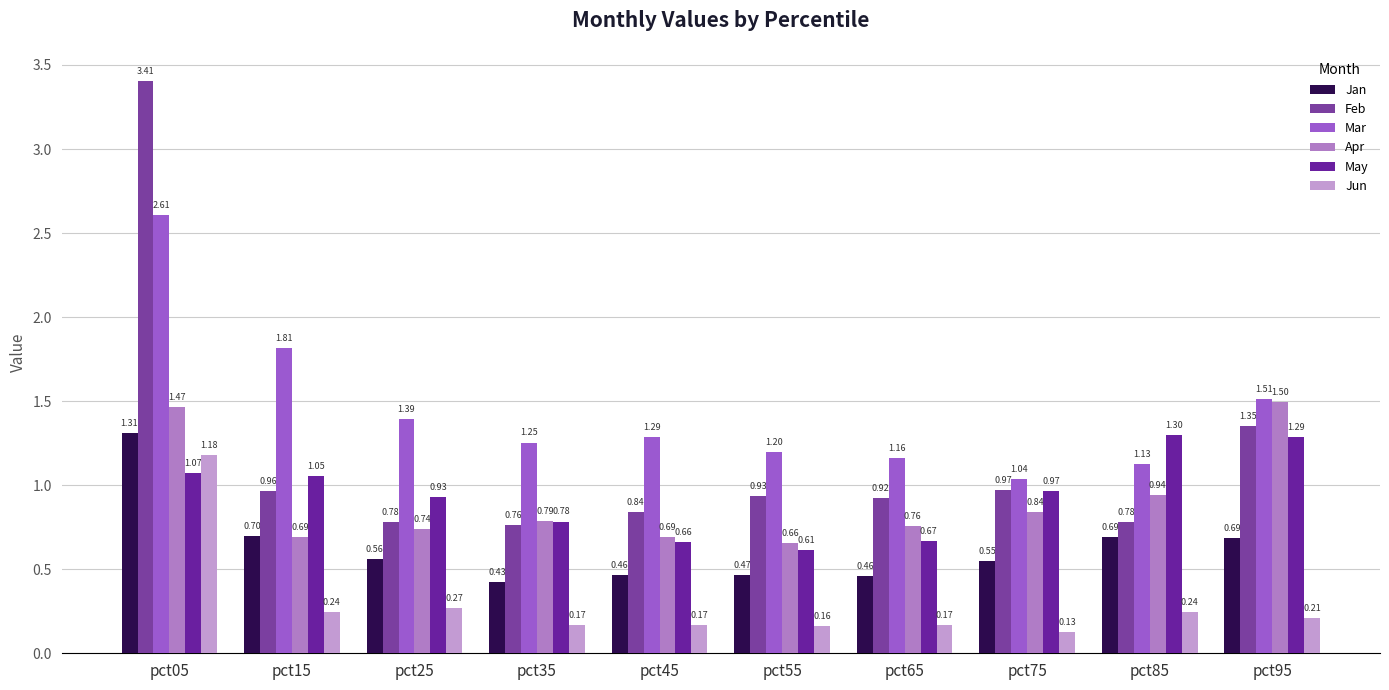

How many bars are there in each group?

6